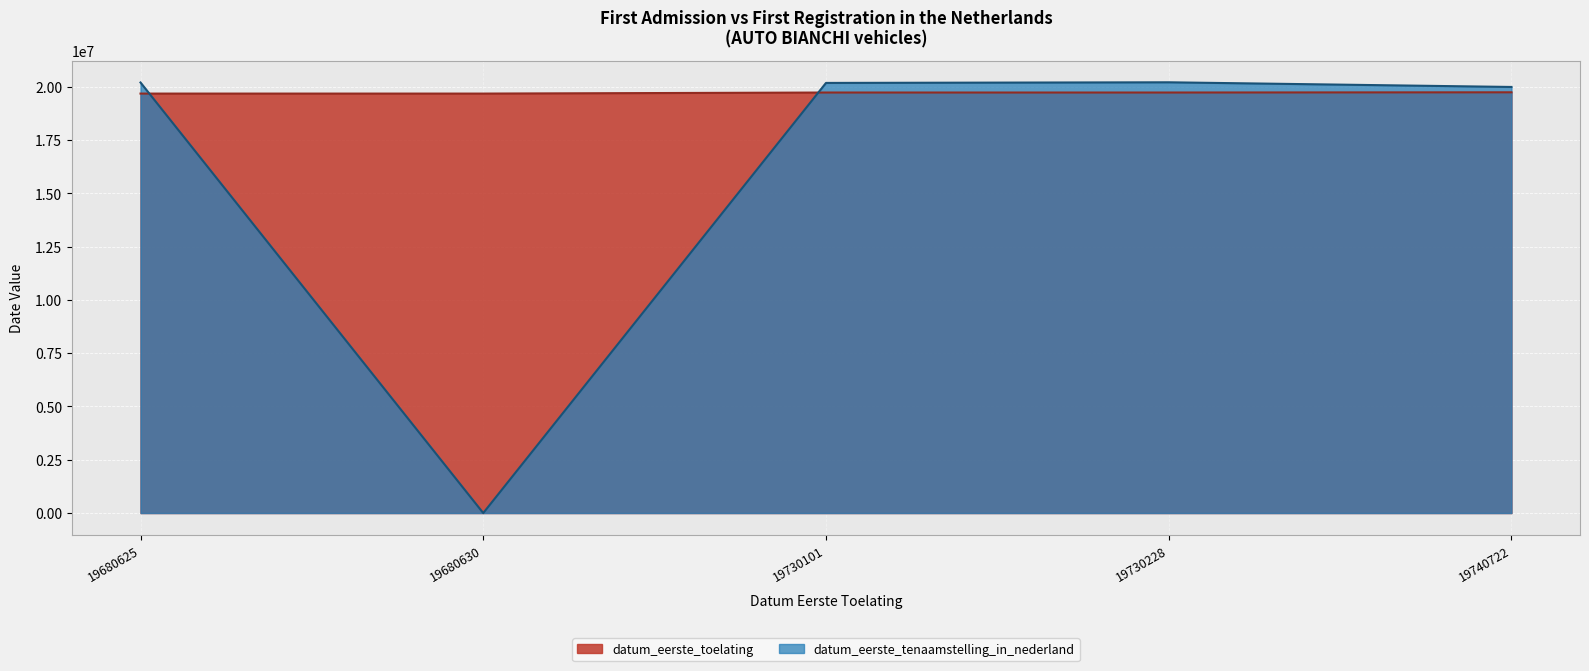

Does the chart display data point markers on the line(s)?

No